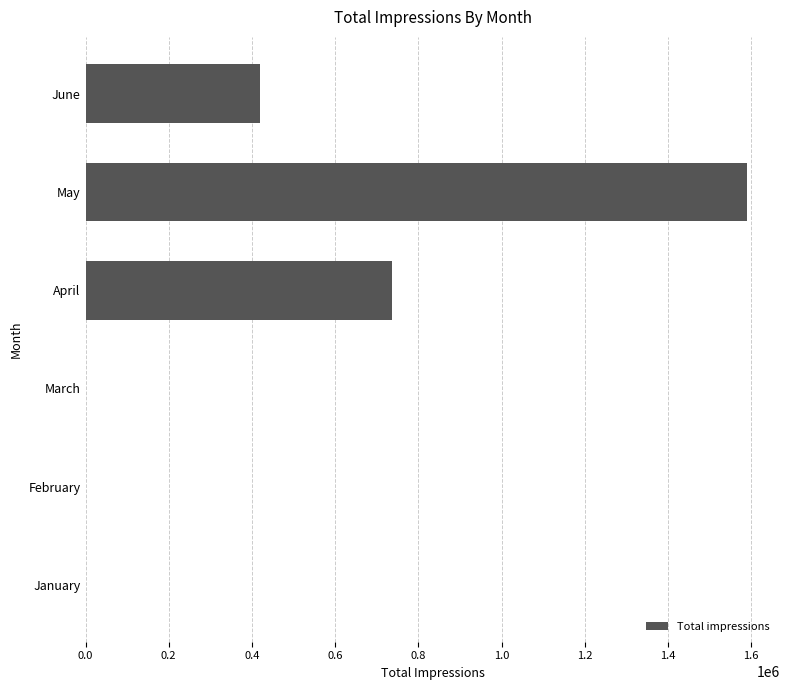

What is the sum of the values at April and May?

2327385